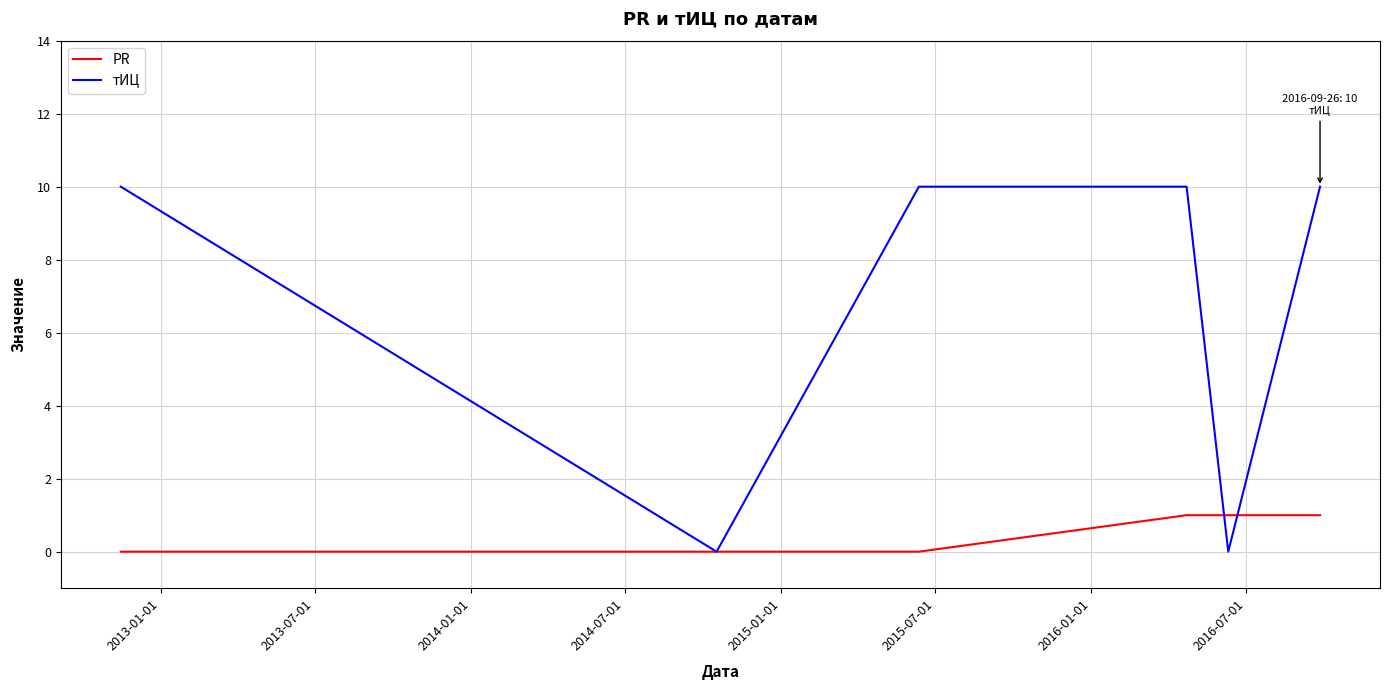

Which series has the largest range (max minus min)?

тИЦ